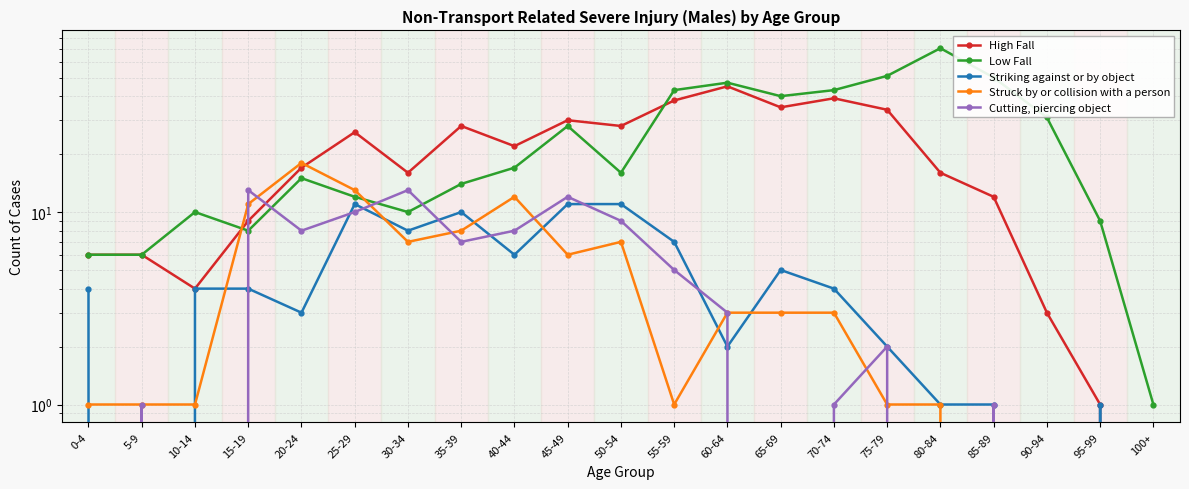

The value of Striking against or by object at 70-74 is 7. True or false?

False